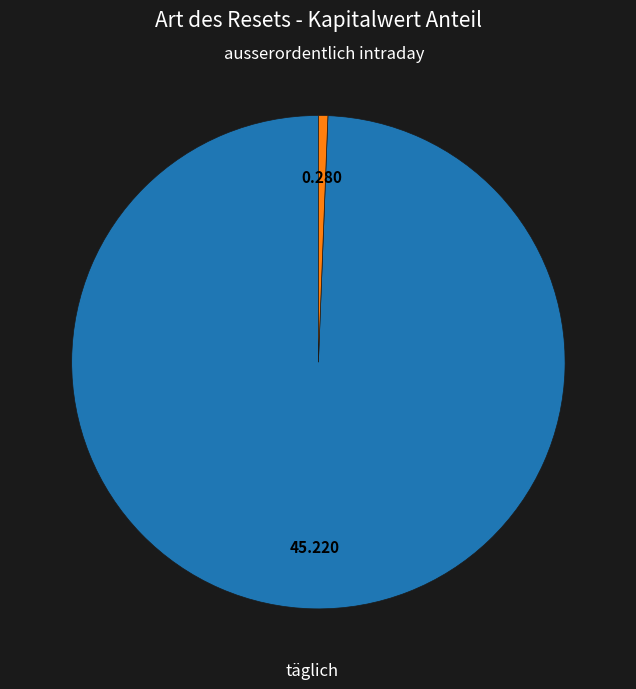

Count the number of slices in the pie.

2